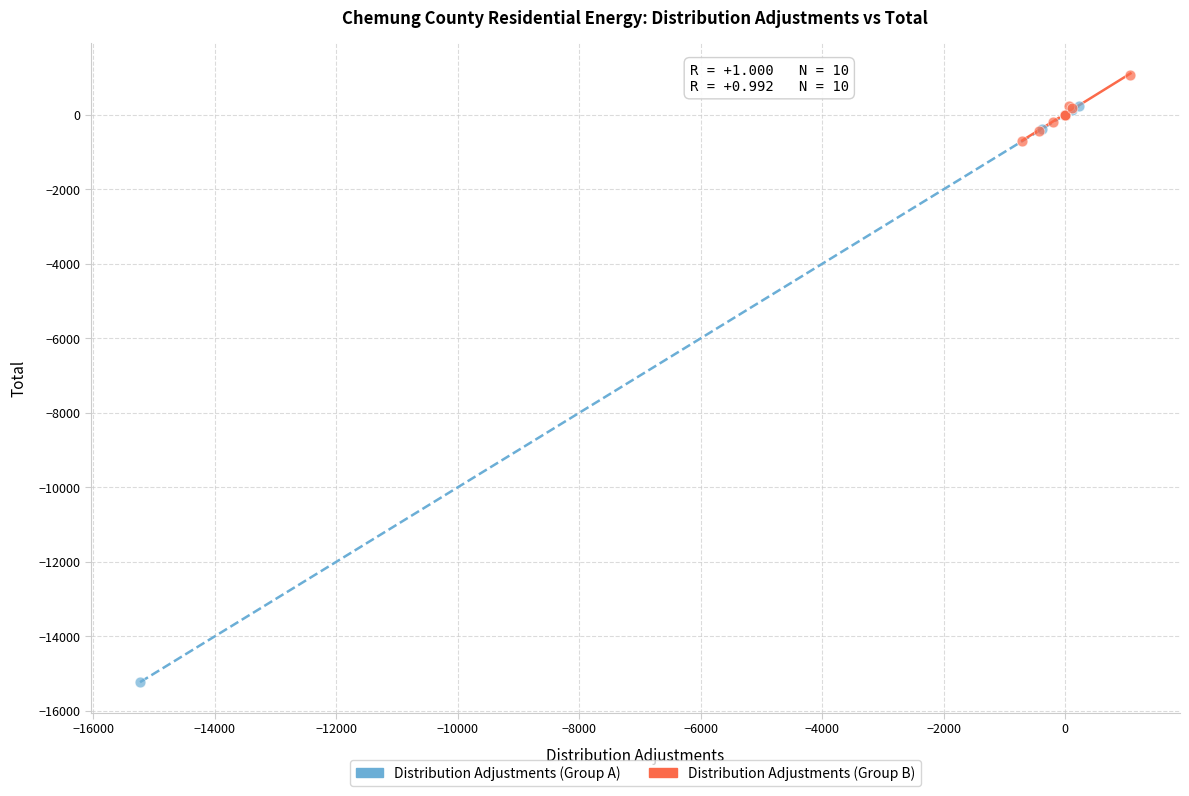

Which series reaches the maximum Y coordinate?

Distribution Adjustments (Group B)